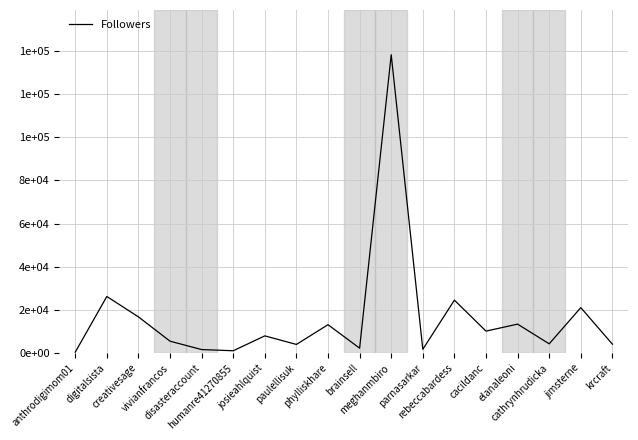

What is the label of the 6th point from the left?

humanre41270855